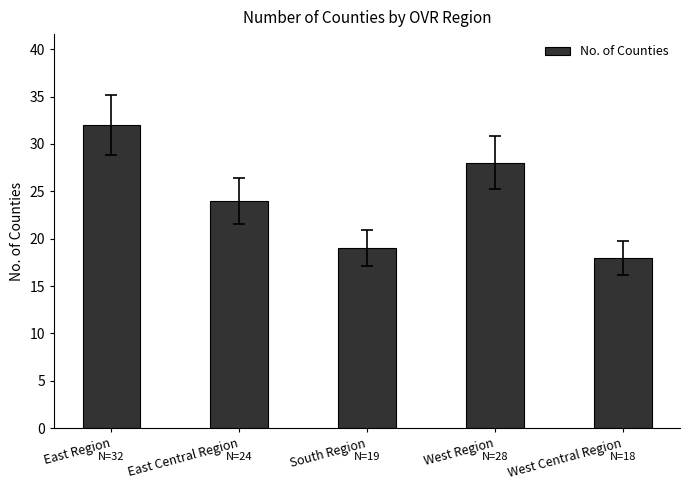

Which label corresponds to the largest value in the chart?

East Region